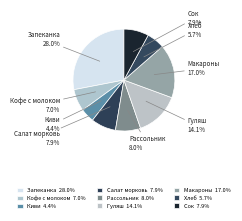

Combined, what portion of the pie is Гуляш and Макароны?

31.1%